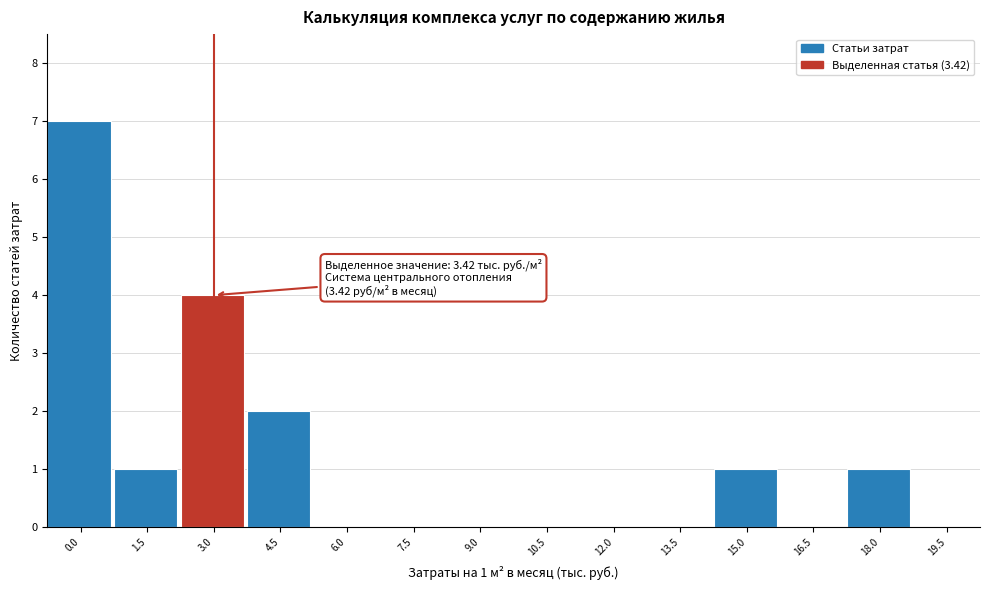

Reading left to right, what are all the values shown in this chart?

0.0=7	1.5=1	3.0=4	4.5=2	6.0=0	7.5=0	9.0=0	10.5=0	12.0=0	13.5=0	15.0=1	16.5=0	18.0=1	19.5=0